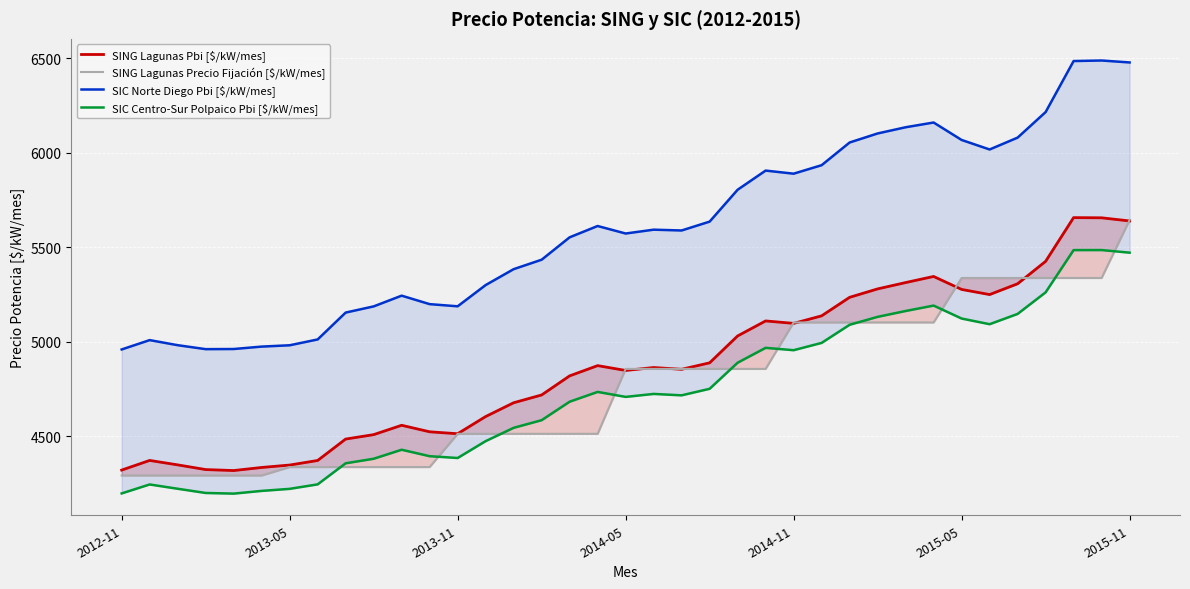

Which series changed the most between 24 and 32?

SING Lagunas Precio Fijación [$/kW/mes]